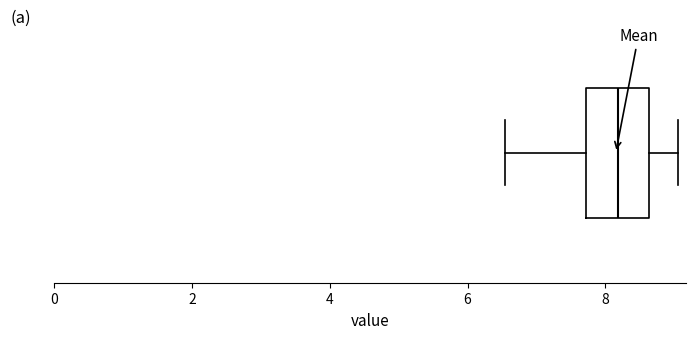

Read this box plot against the x-axis: the position of the median line, the range covered by the box, and the ends of both whiskers. The values are not printed on the chart, so give them approximately, as read against the axis.

median 8.2, box 7.8 to 8.6, whiskers 6.6 to 9.0